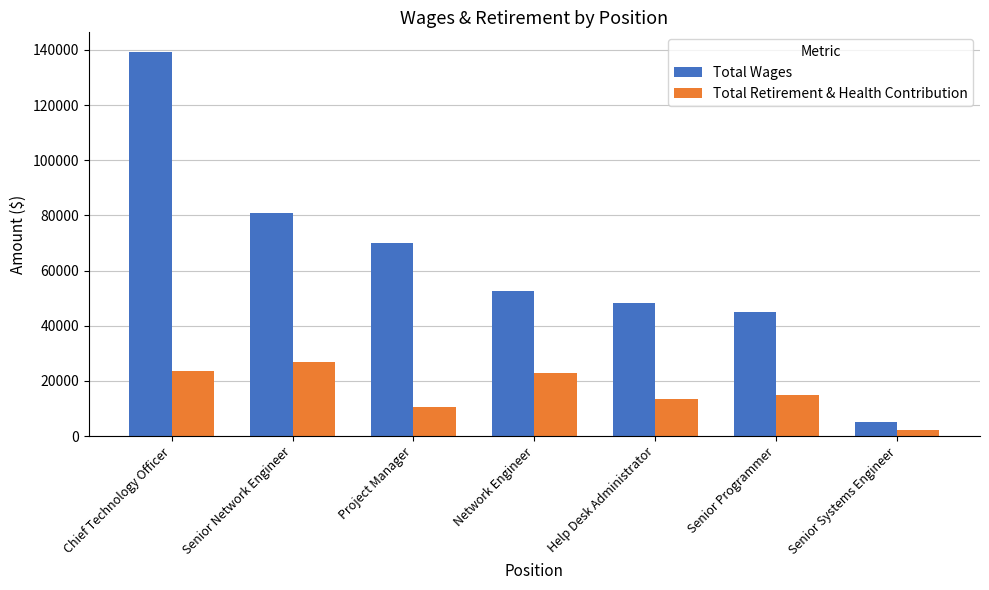

What is the difference between the second highest and second lowest values in the Total Retirement & Health Contribution series?

13201